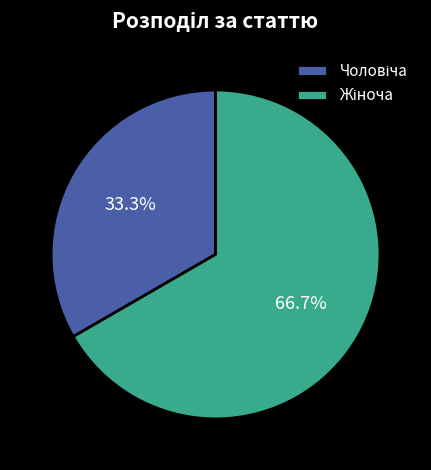

Is there any slice that represents more than half of the pie?

Yes